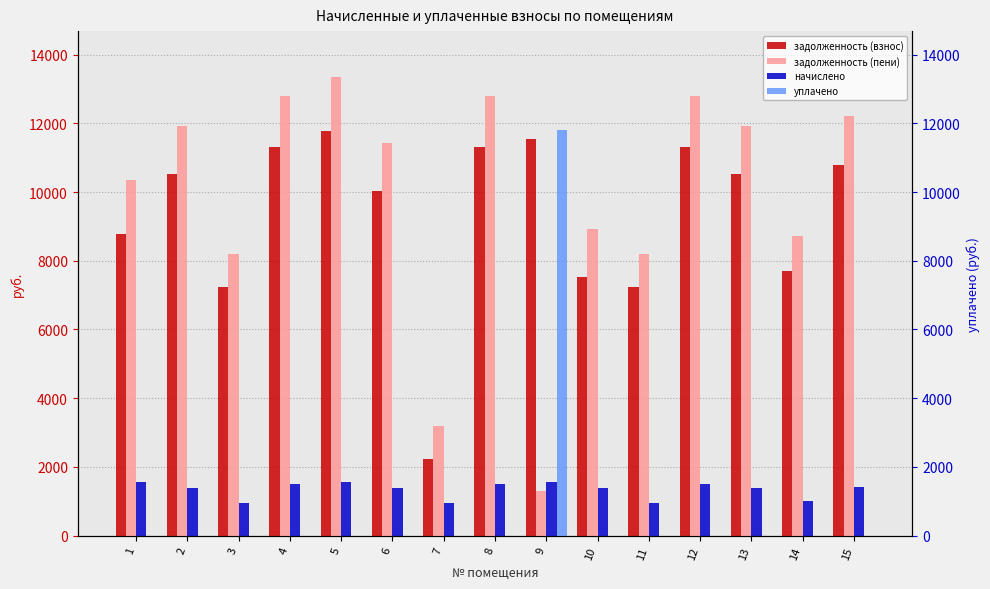

Reading right to left, transcribe all the data shown in this chart.

задолженность (взнос): 10788.0	7704.0	10534.0	11299.2	7241.8	7528.8	11548.1	11299.2	2228.8	10028.8	11787.1	11299.2	7241.8	10528.8	8787.1
задолженность (пени): 12217.2	8724.6	11929.4	12796.1	8201.1	8923.6	1301.2	12796.1	3188.2	11423.6	13348.6	12796.1	8201.1	11923.6	10348.6
начислено: 1429.2	1020.6	1395.5	1496.9	959.3	1394.8	1561.5	1496.9	959.3	1394.8	1561.5	1496.9	959.3	1394.8	1561.5
уплачено: 0.0	0.0	0.0	0.0	0.0	0.0	11808.4	0.0	0.0	0.0	0.0	0.0	0.0	0.0	0.0